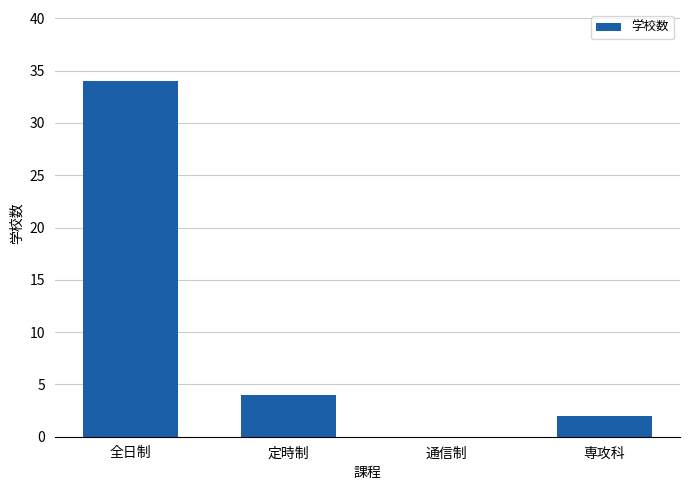

What is the sum of the values at 定時制 and 専攻科?

6